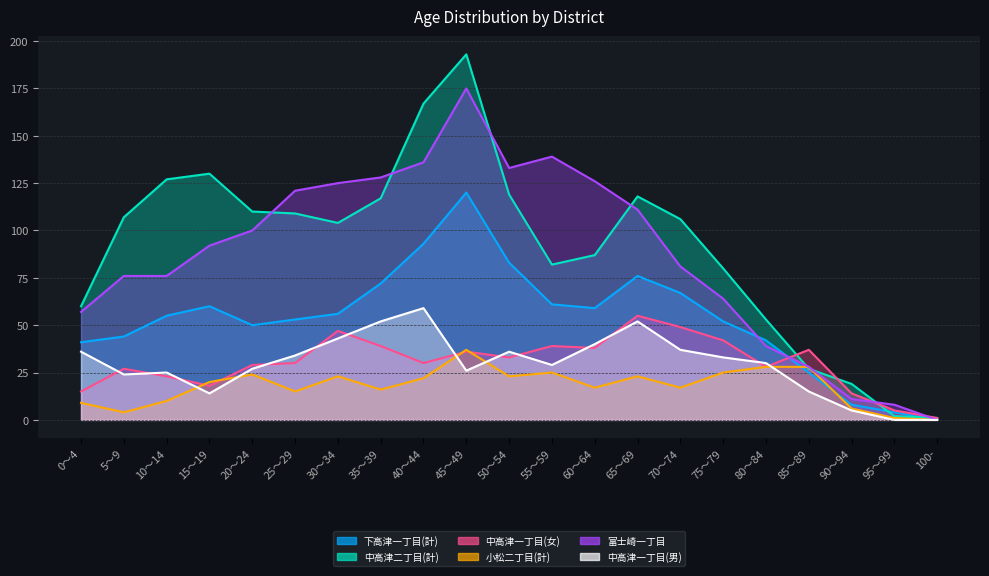

What is the sum of the 中高津一丁目(男) values at 40～44 and 5～9?

83